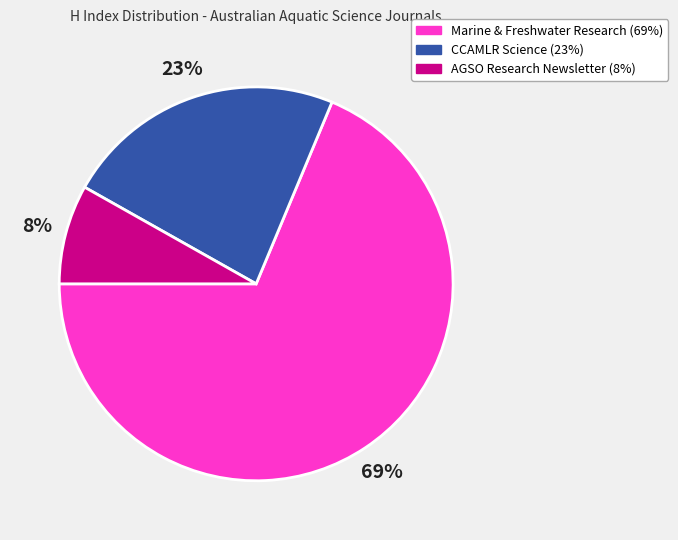

Does any single category account for the majority?

Yes